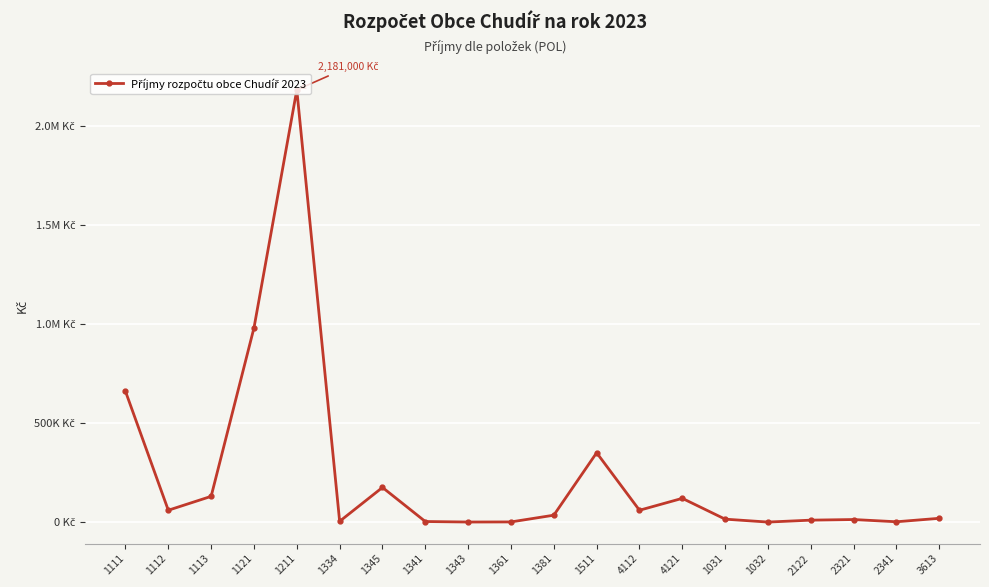

Does the chart have visible grid lines?

Yes